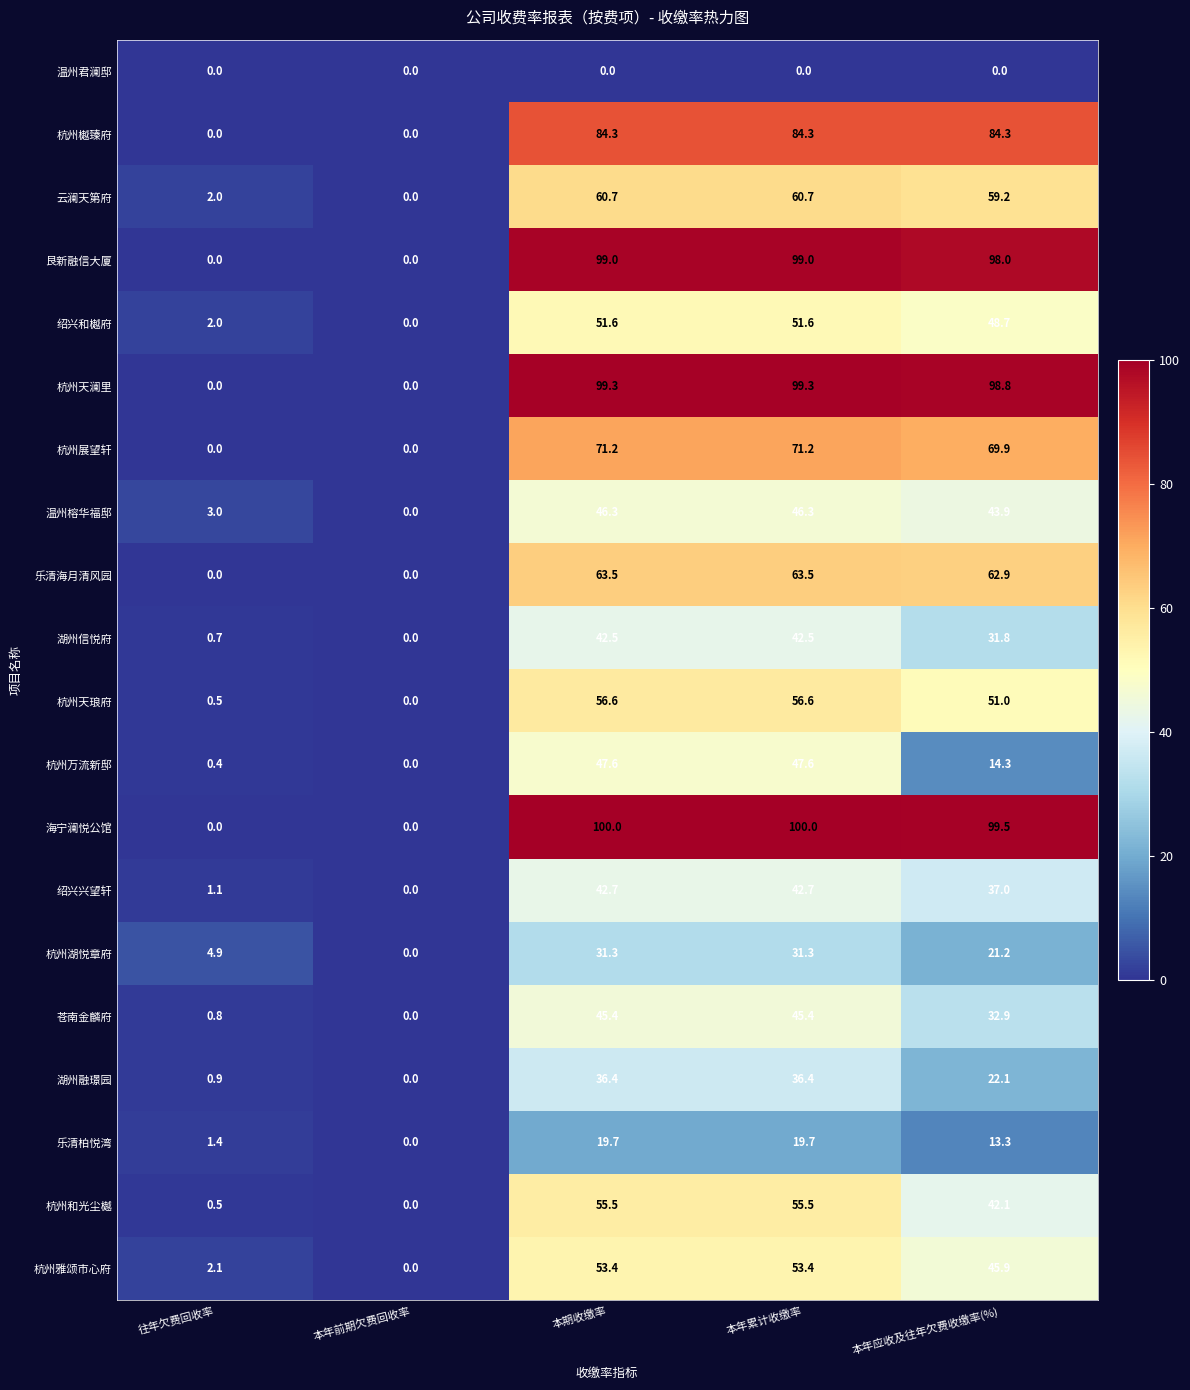

What is the difference between the second highest and minimum values in the 绍兴兴望轩 series?

42.7